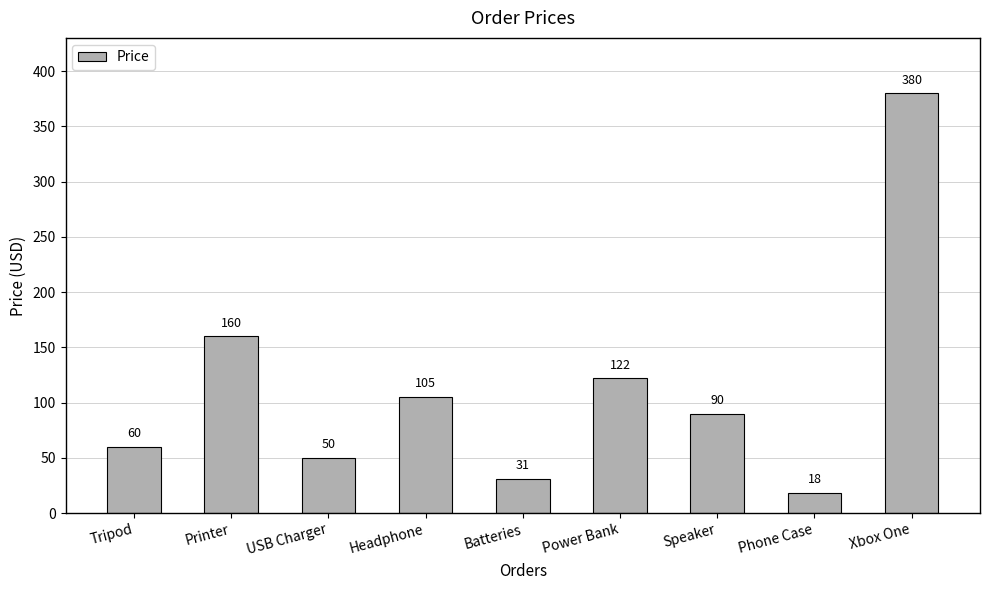

Rank the categories by value from highest to lowest.

Xbox One, Printer, Power Bank, Headphone, Speaker, Tripod, USB Charger, Batteries, Phone Case